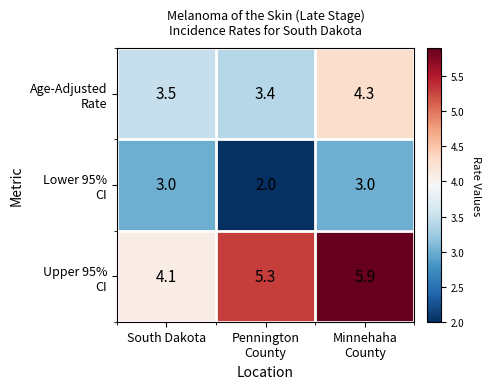

What is the smallest value displayed?

2.0